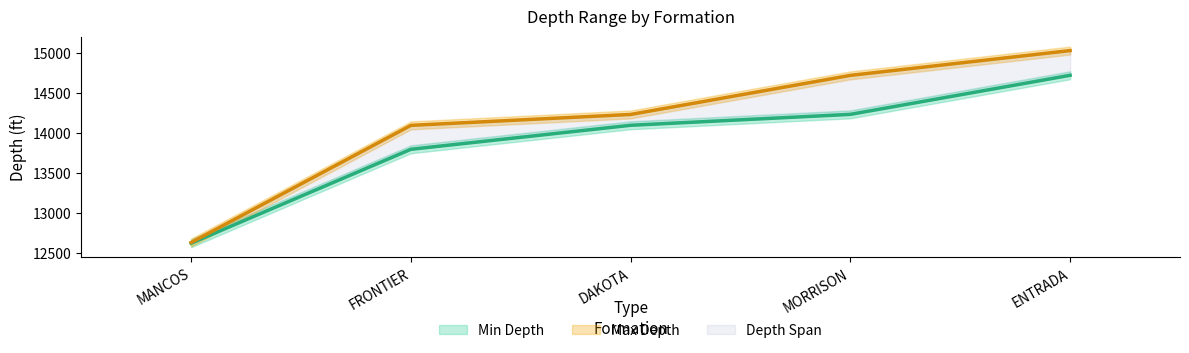

At which category is the sum across all series the highest?

ENTRADA